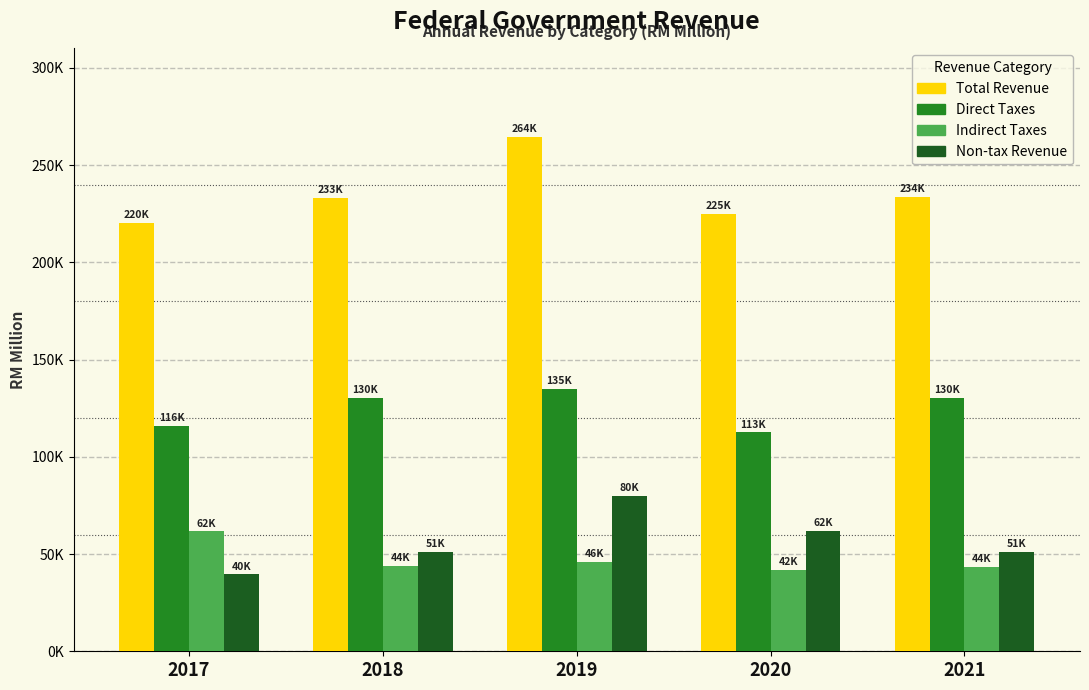

List the labels in order of Direct Taxes value, smallest first.

2020, 2017, 2018, 2021, 2019